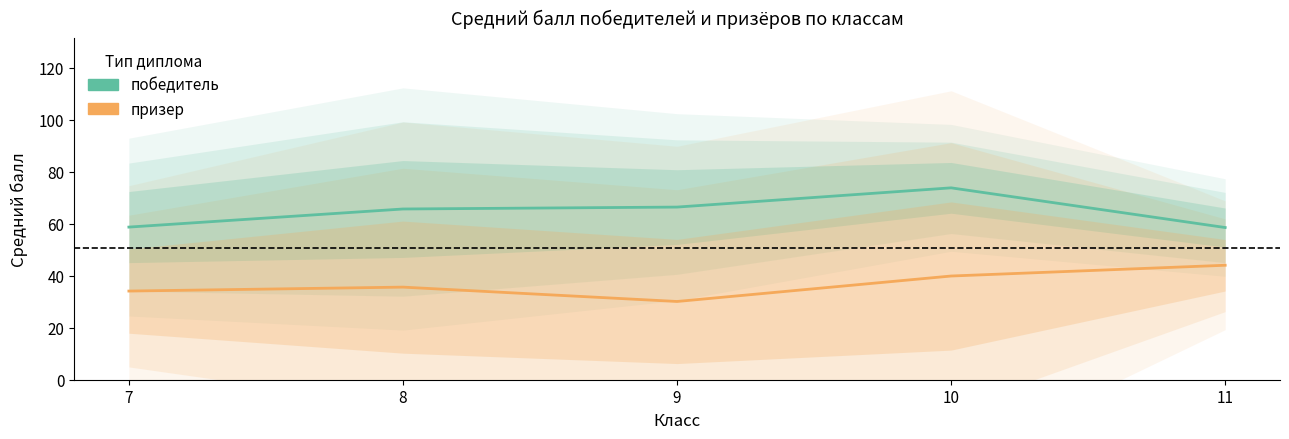

List the series in order of their peak value, highest first.

победитель, призер